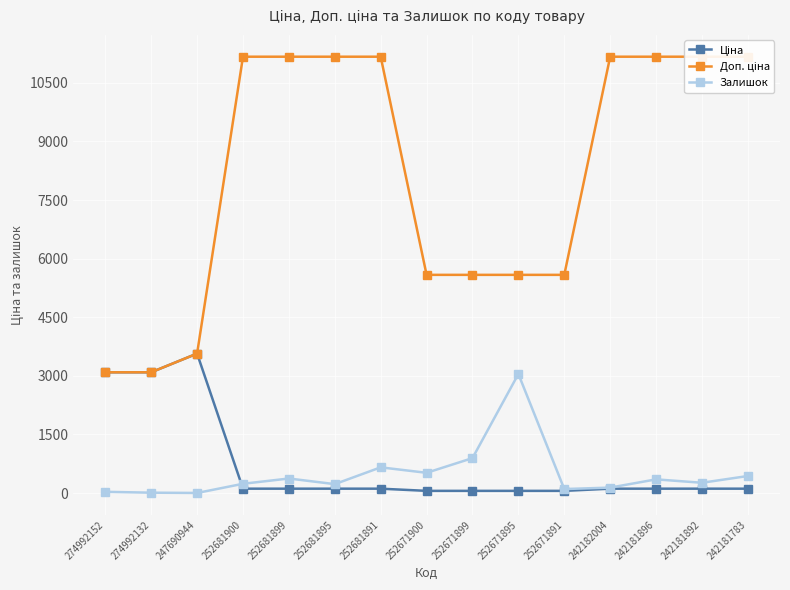

Where does the Залишок series first go above 263?

252681899